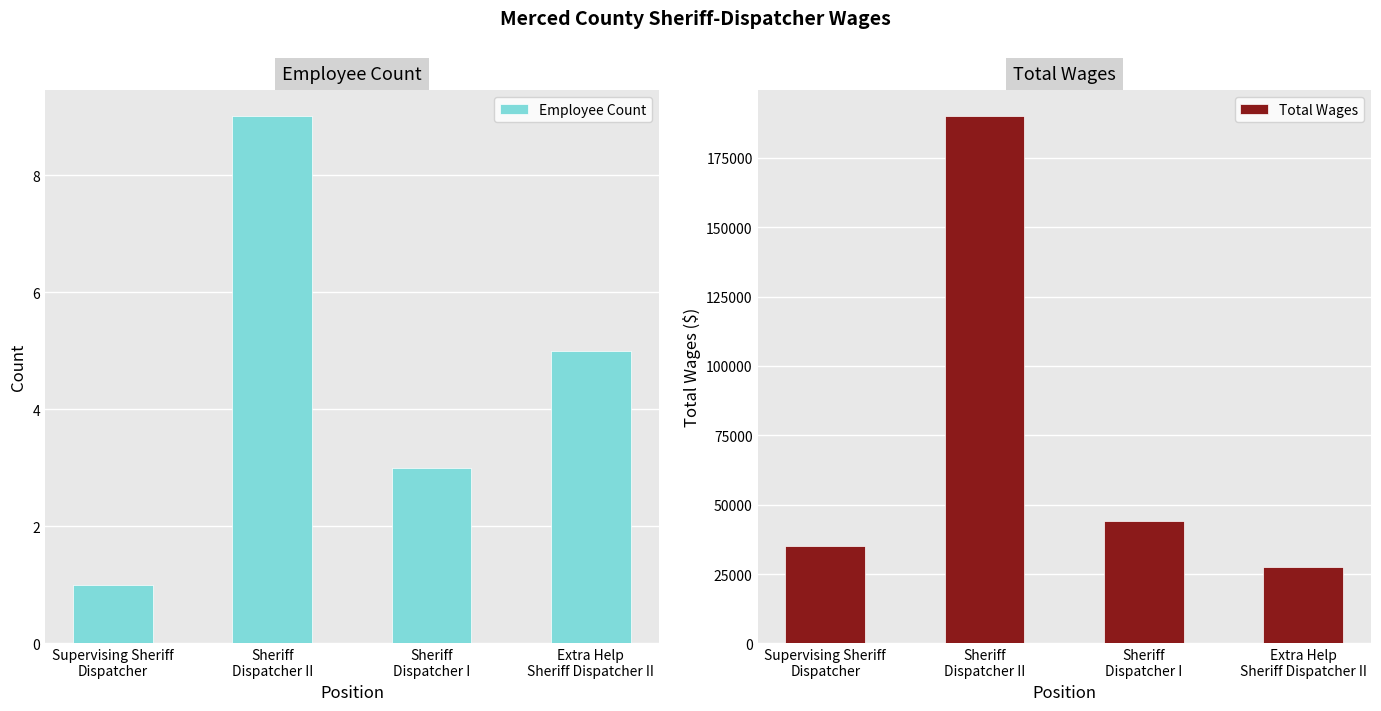

Are the bars horizontal?

No